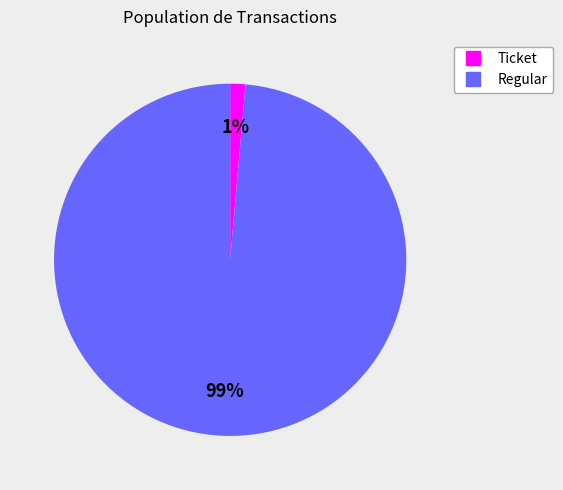

Rank the categories by value from highest to lowest.

Regular, Ticket